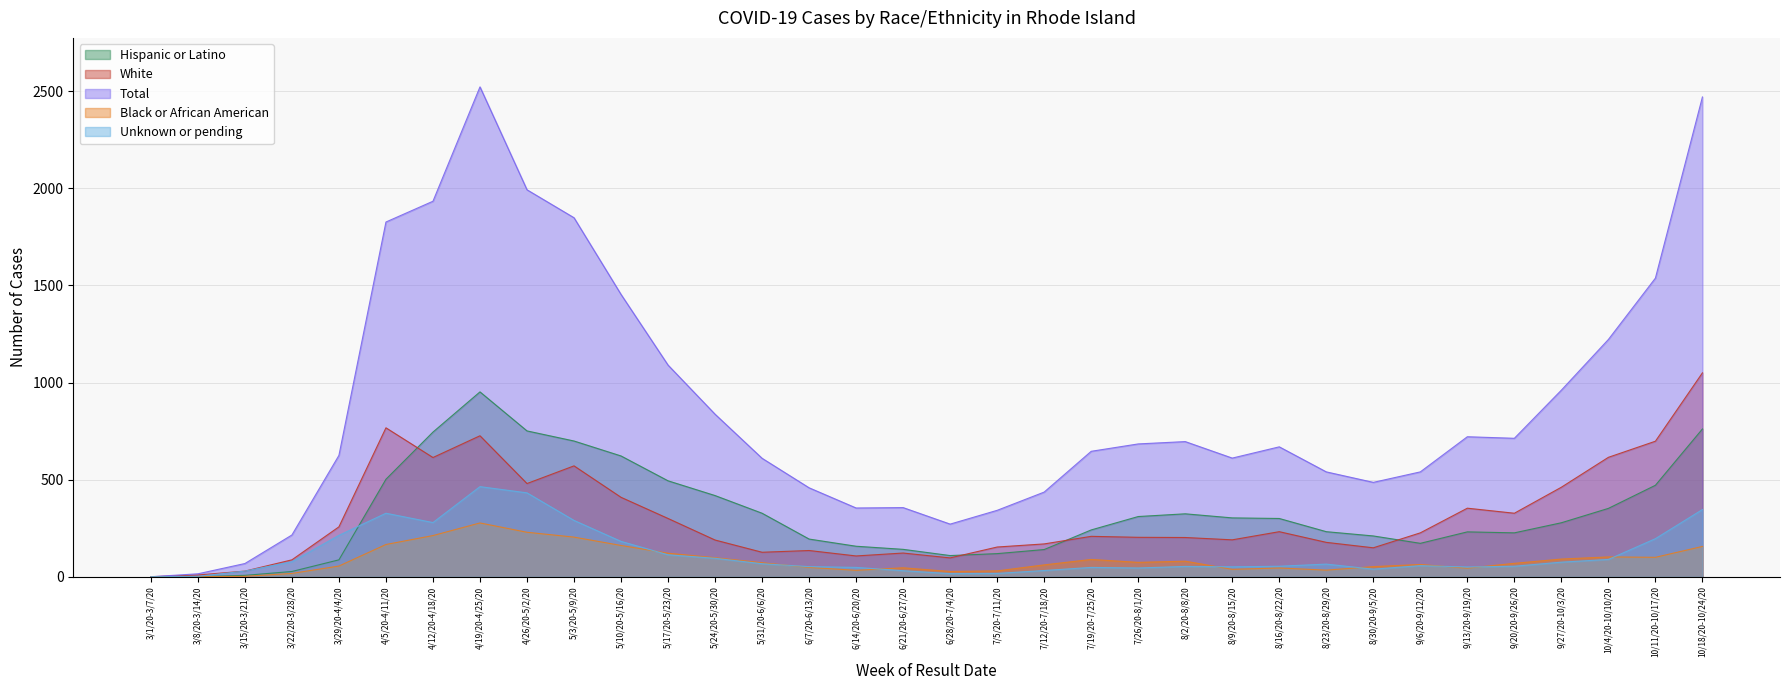

At which label does Black or African American reach its peak?

4/19/20-4/25/20